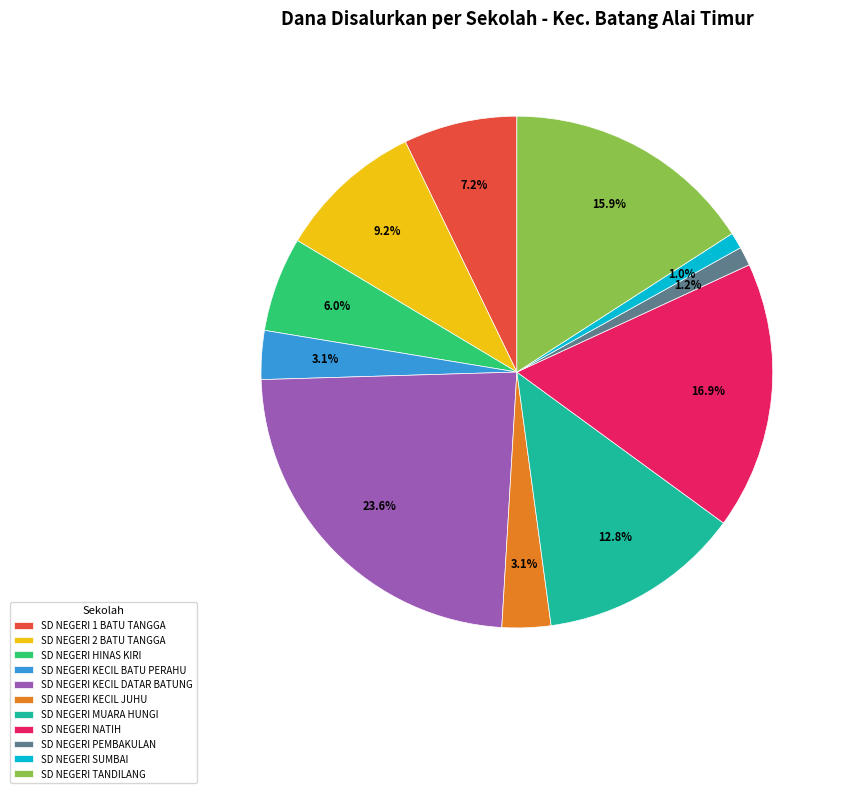

Which slice is the largest?

SD NEGERI KECIL DATAR BATUNG